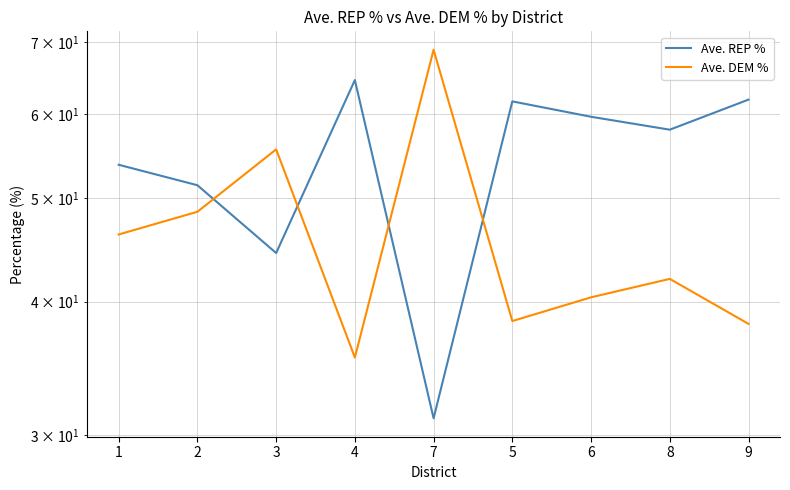

Rank the series by their maximum value, from lowest to highest.

Ave. REP %, Ave. DEM %